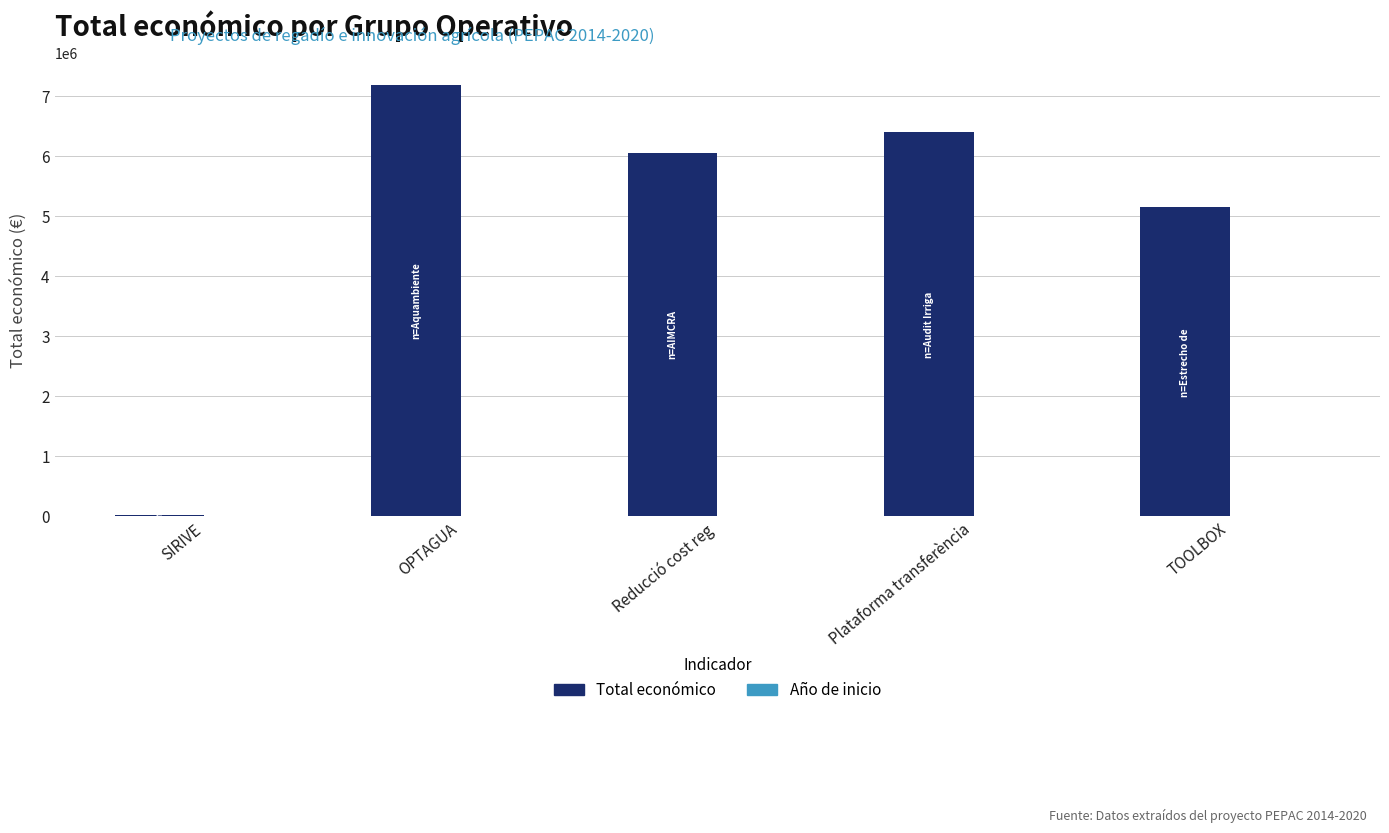

How many groups of bars are there?

5